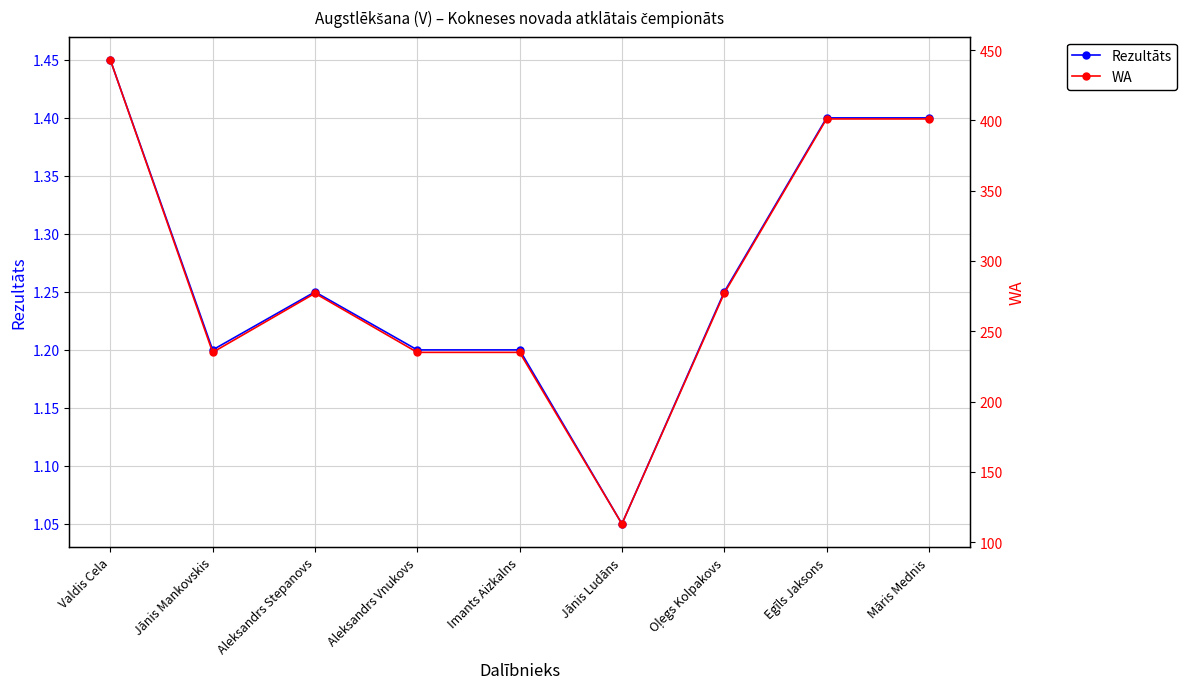

At which category does Rezultāts reach its first local peak?

Aleksandrs Stepanovs